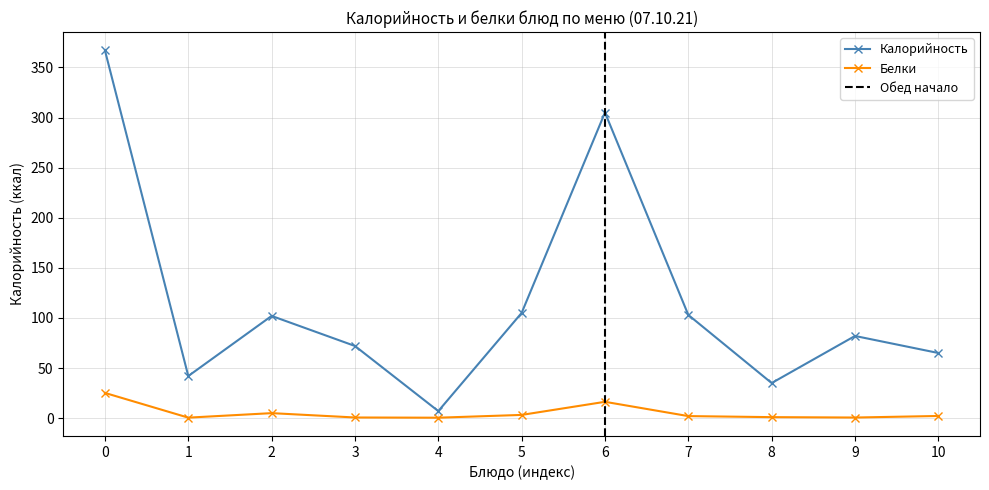

At how many categories does at least one series exceed 189?

2